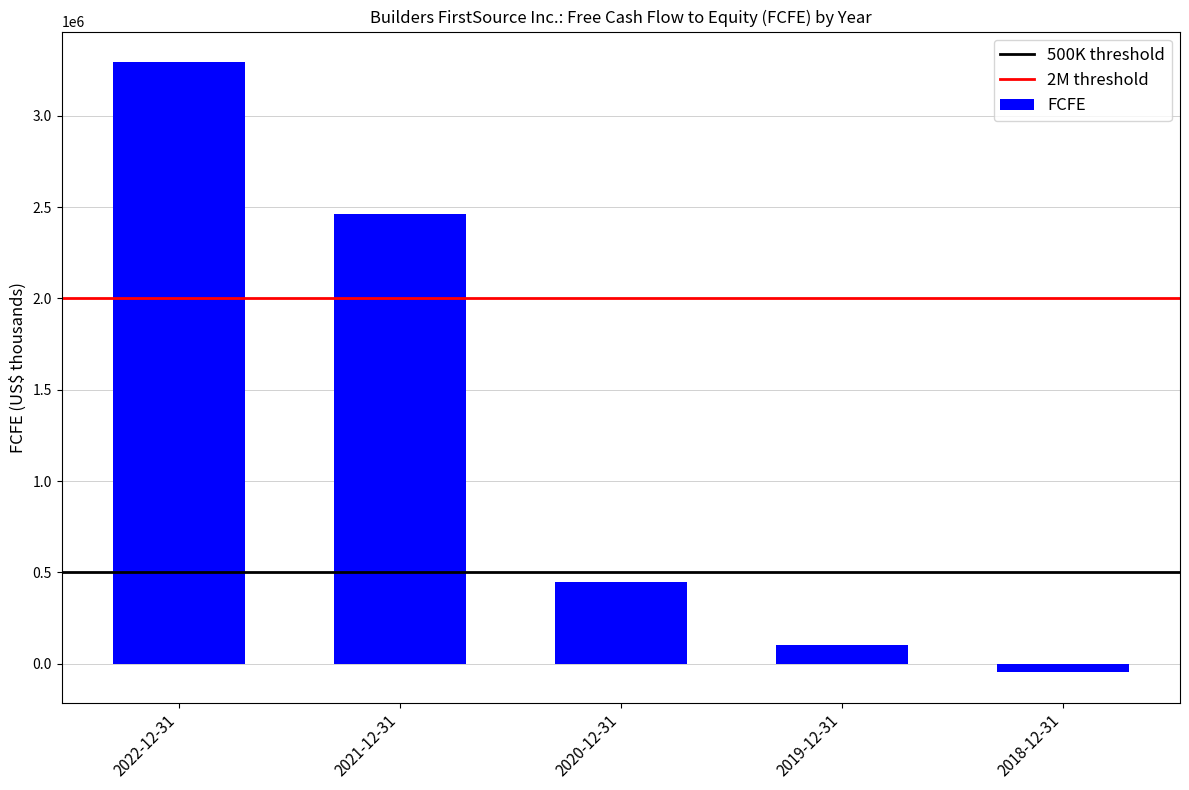

Are the bars horizontal?

No